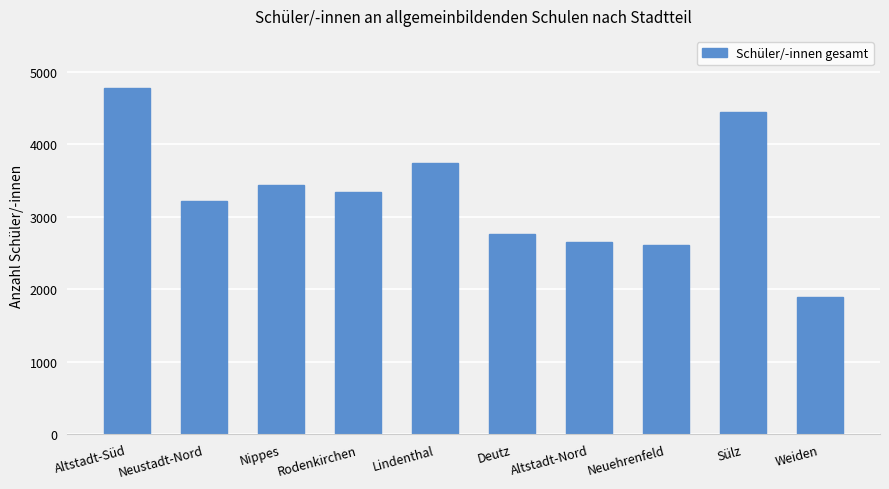

What is the change in value from Lindenthal to Weiden?

-1843